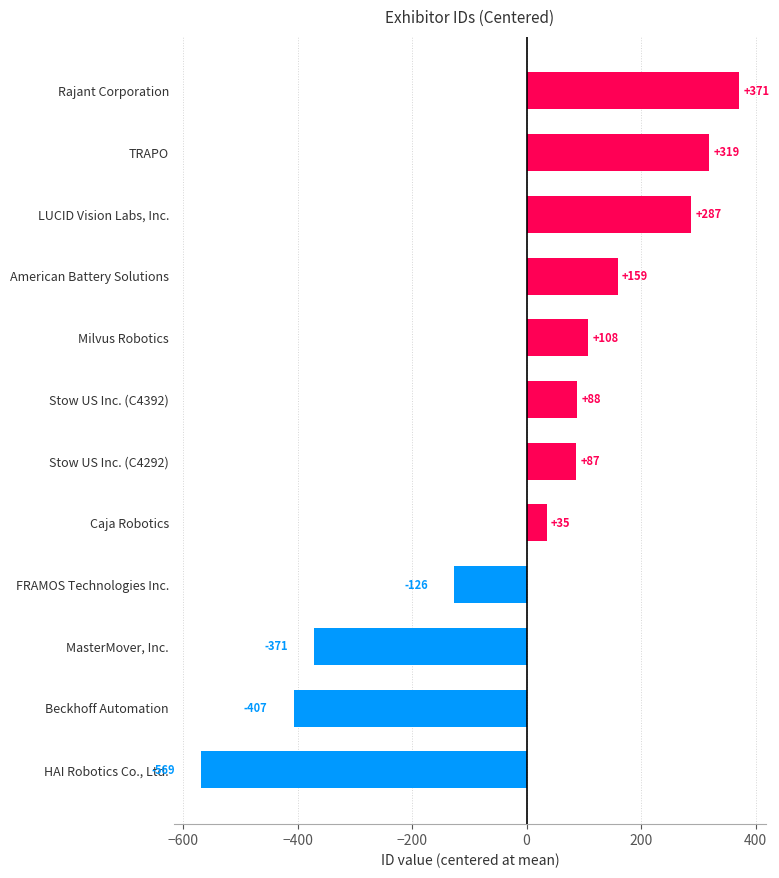

What is the ratio of the value at TRAPO to the value at Stow US Inc. (C4292)?

3.7